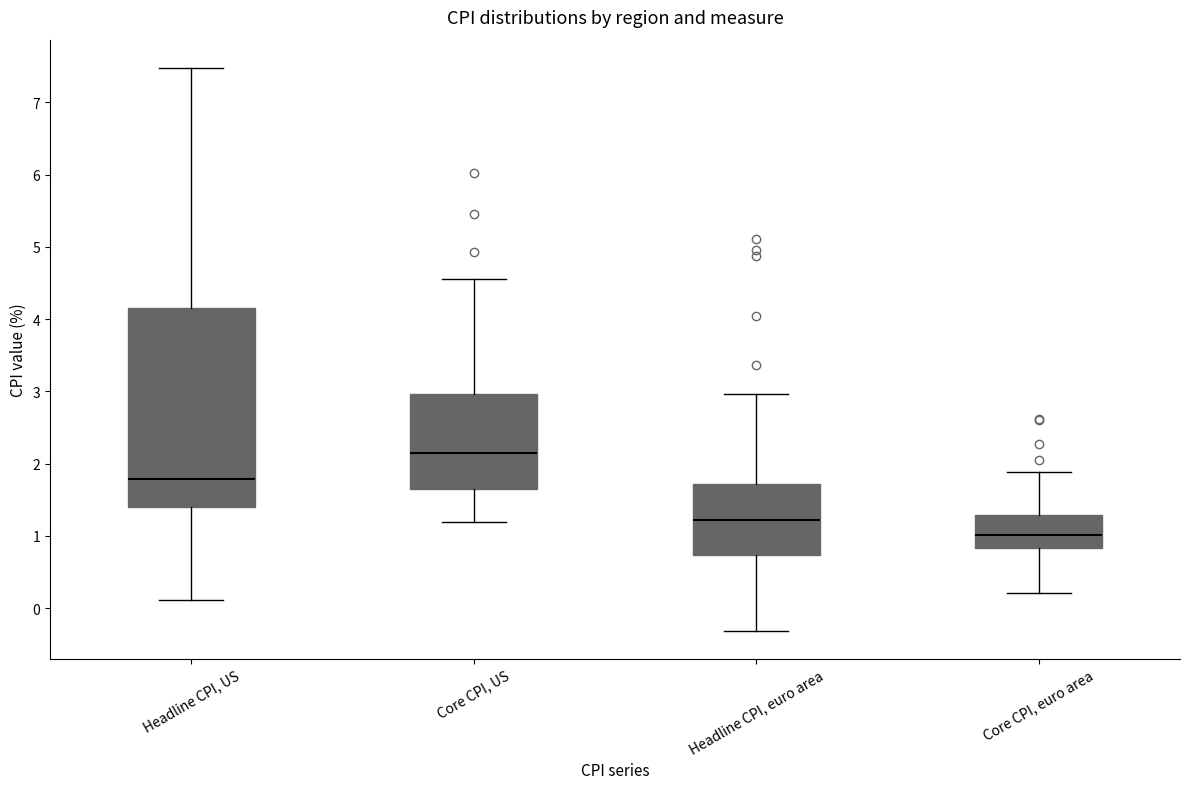

Which box has the lowest median line?

Core CPI, euro area